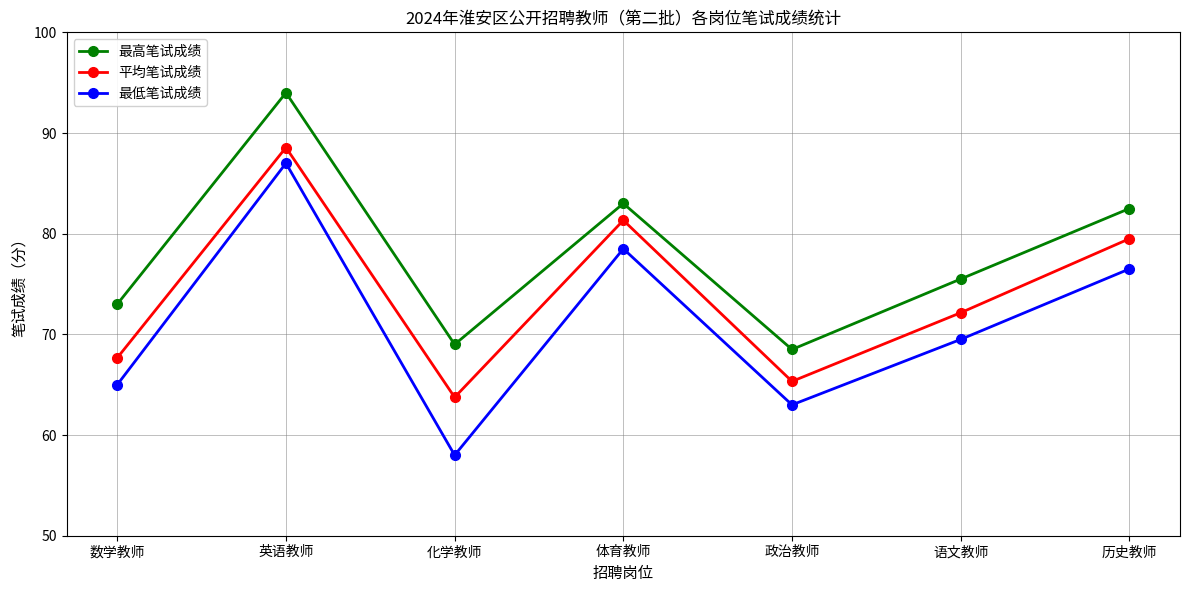

How many data points does each series have?

7